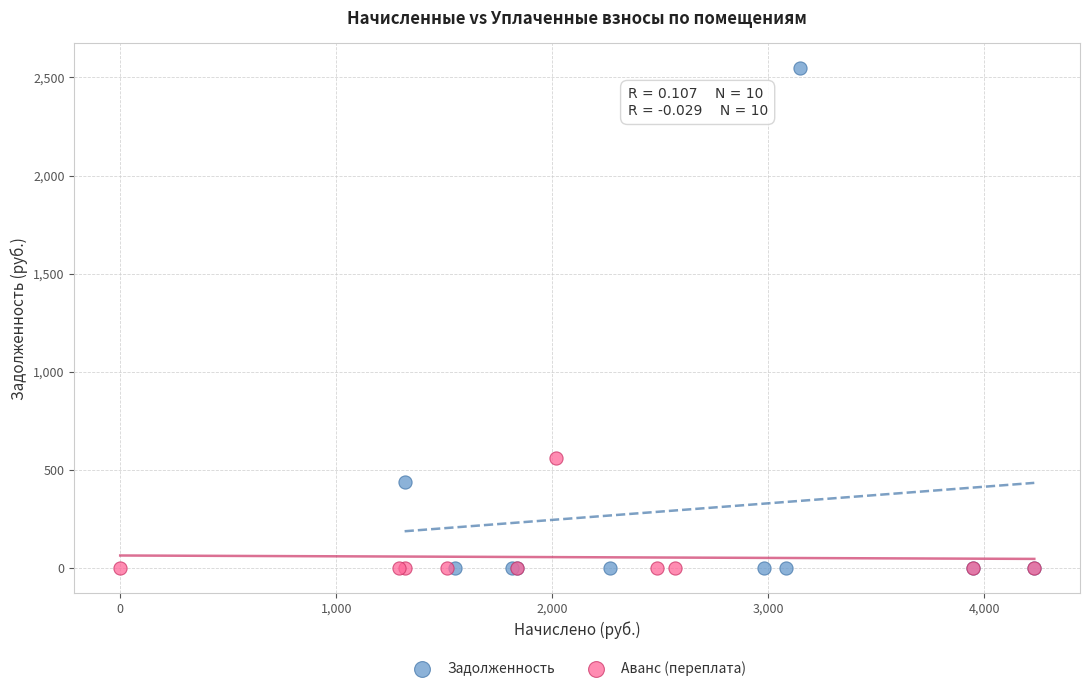

Which series has the widest spread of Y values?

Задолженность